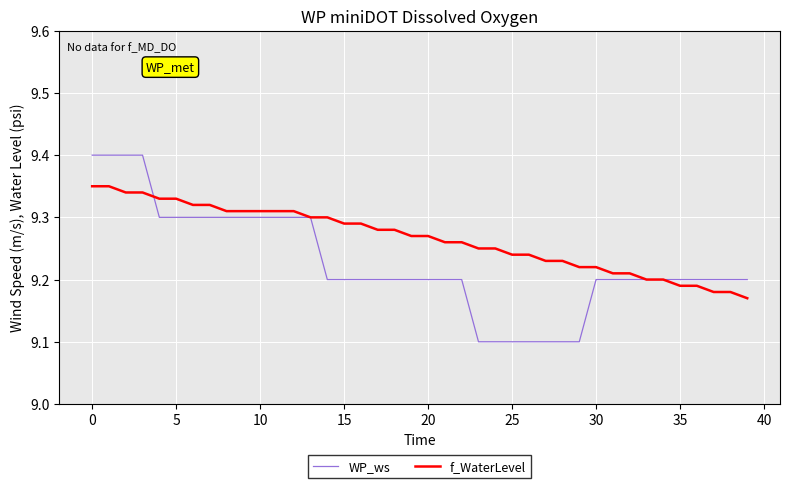

Rank the series by their maximum value, from highest to lowest.

WP_ws, f_WaterLevel